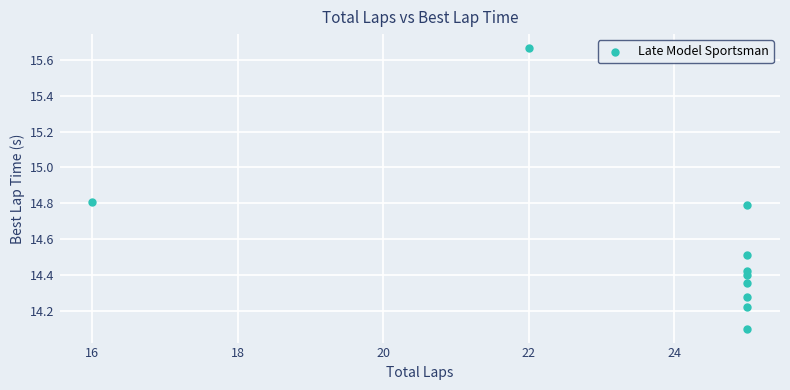

What is the average X value?

23.8